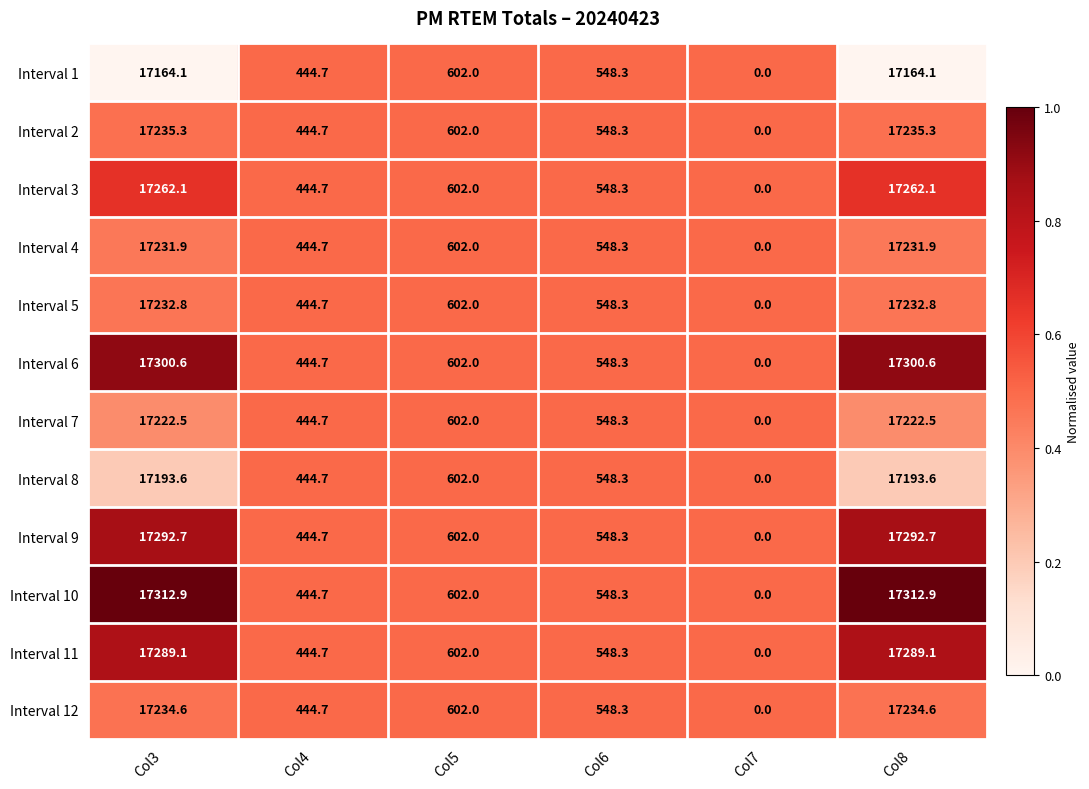

Which series has the largest total across all categories?

Interval 10